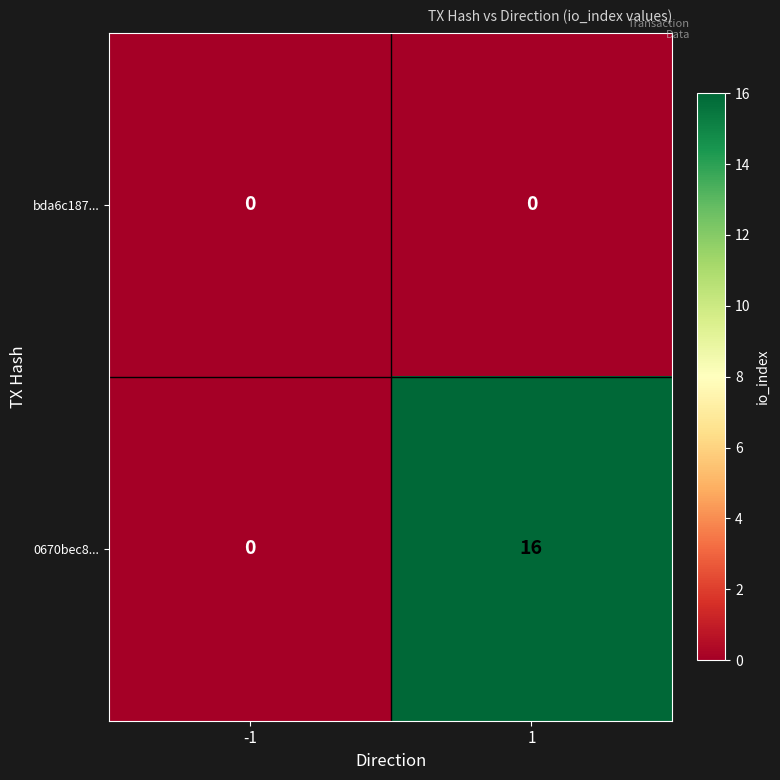

What is the spread (max minus min) of values at 1?

16